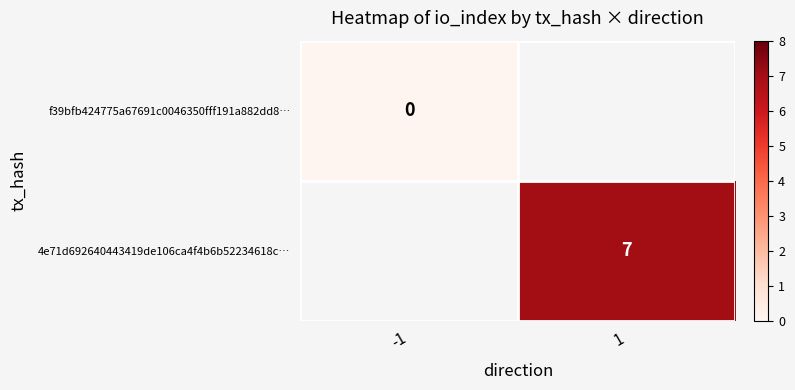

Between -1 and 1, which is larger?

1